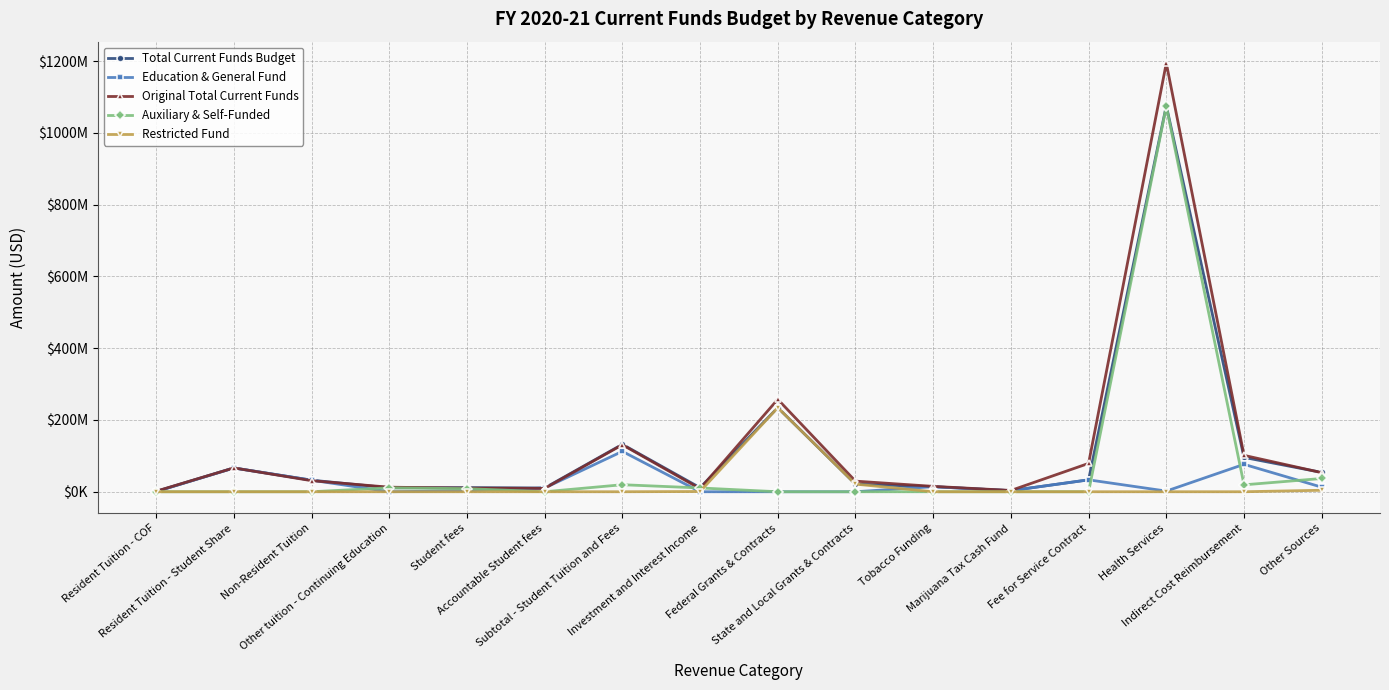

What position from the left is Health Services?

14